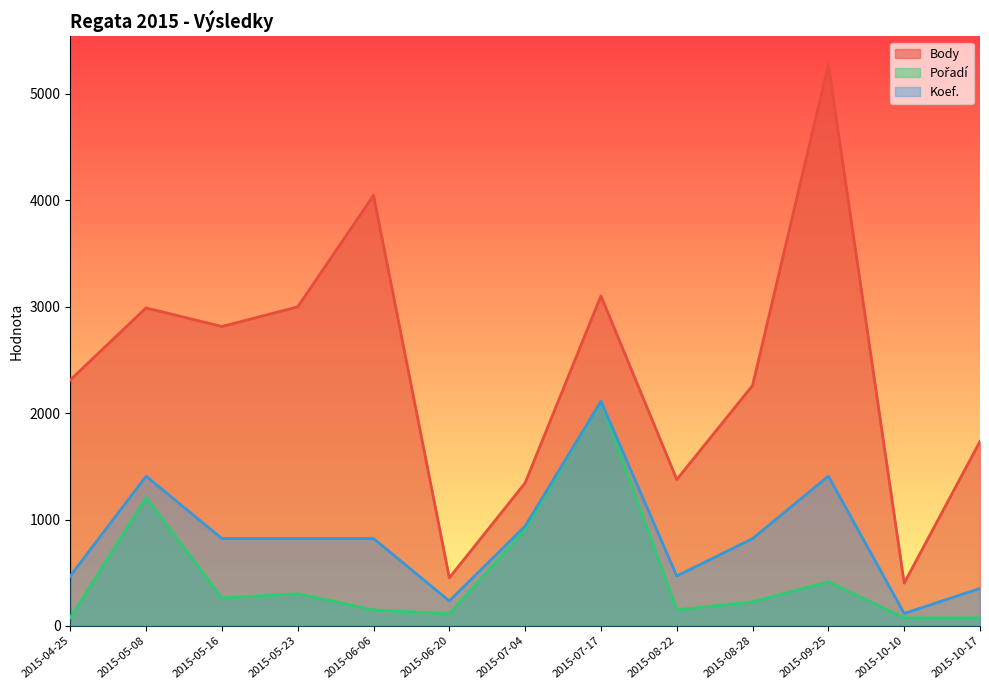

Where does the Koef. series first go above 821?

2015-05-08